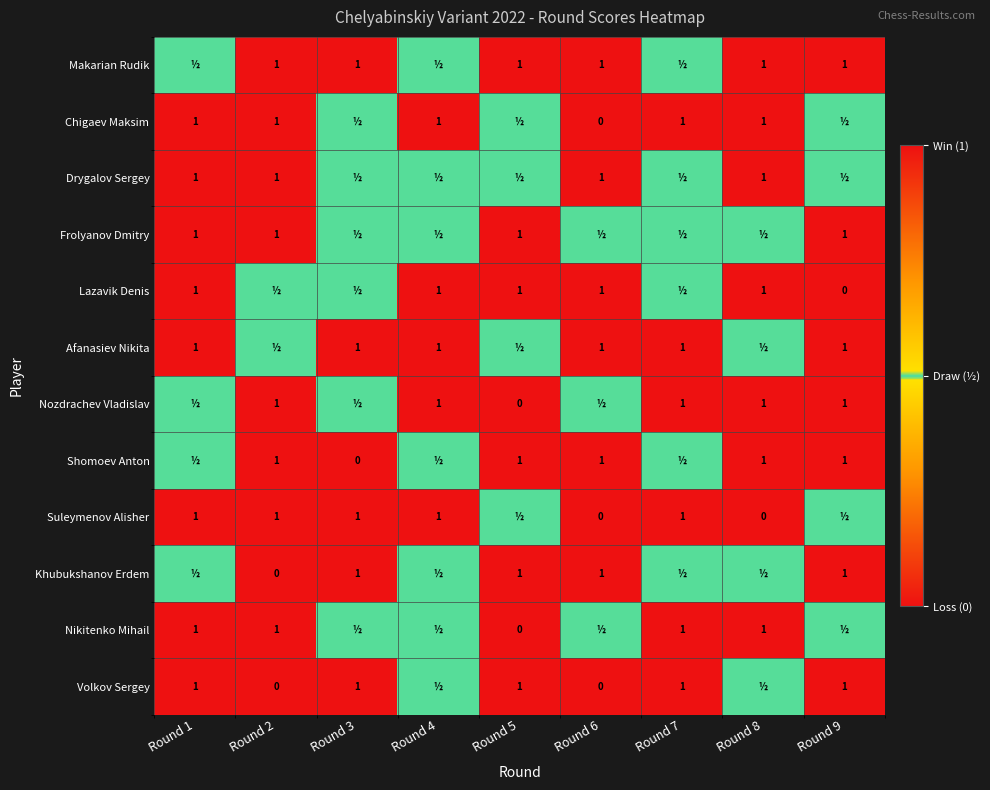

Is it true that Frolyanov Dmitry equals 1.8 at Round 5?

False